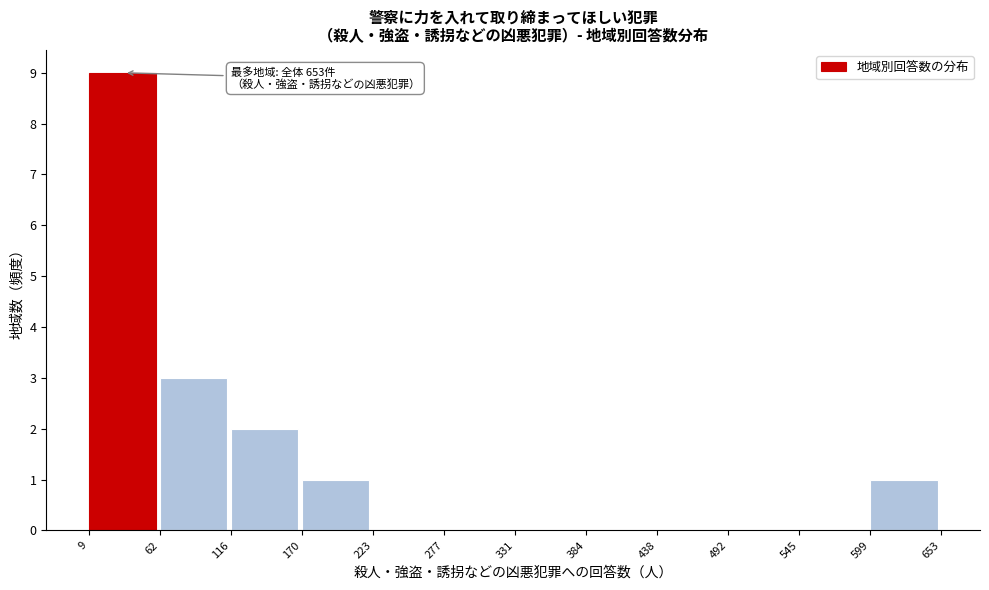

Which range on the x-axis has the tallest bar?

9 to 62